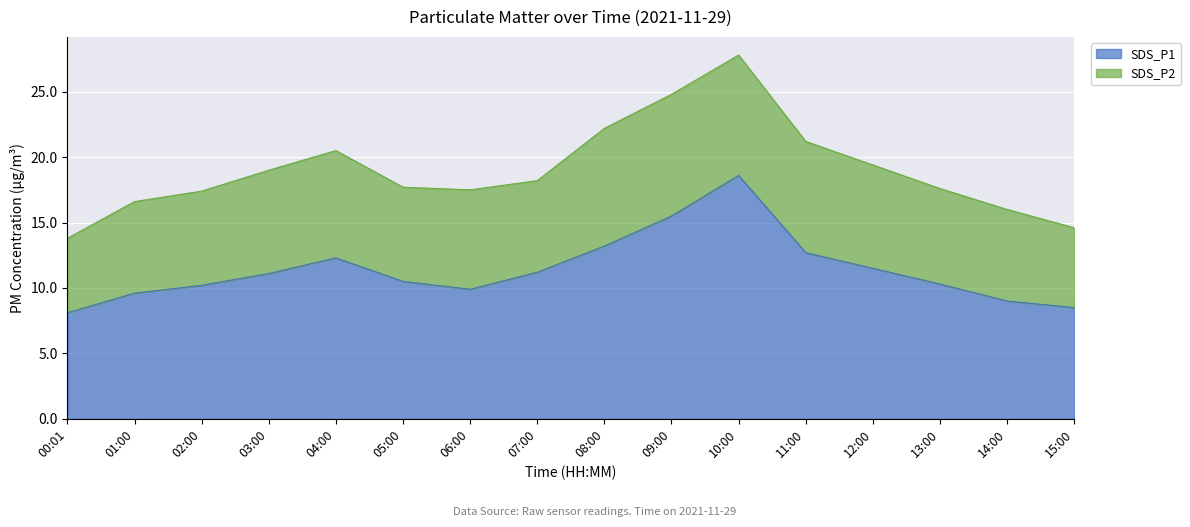

What is the label of the 16th point from the left?

15:00